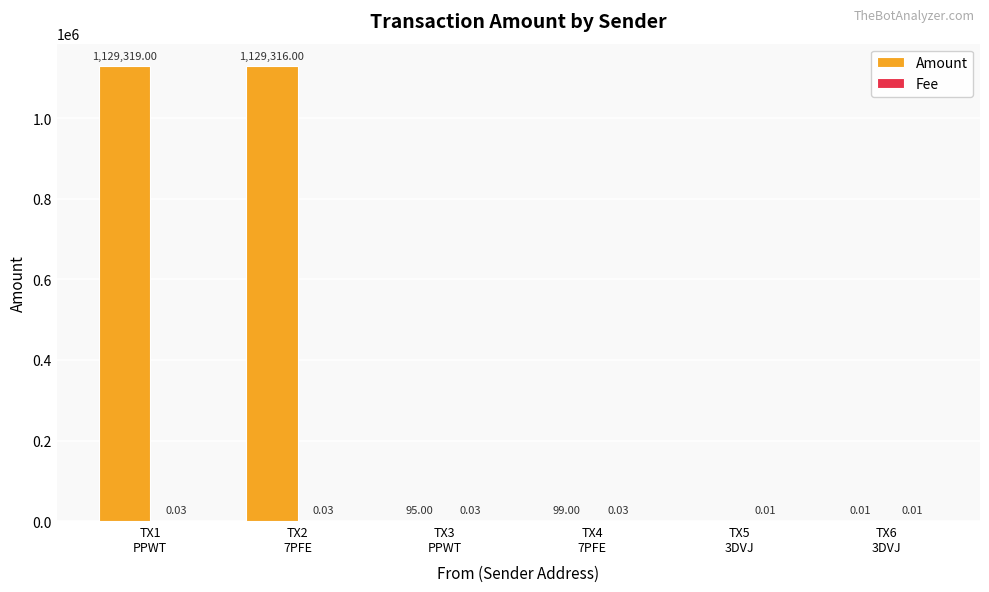

Does the chart contain stacked bars?

No